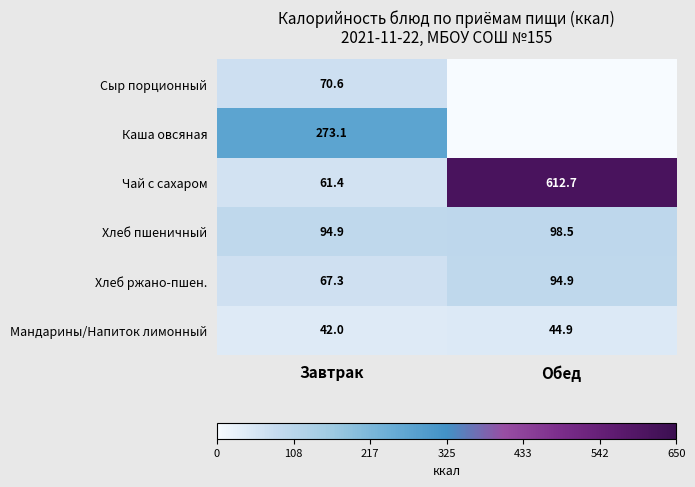

Count the number of data series in this chart.

6